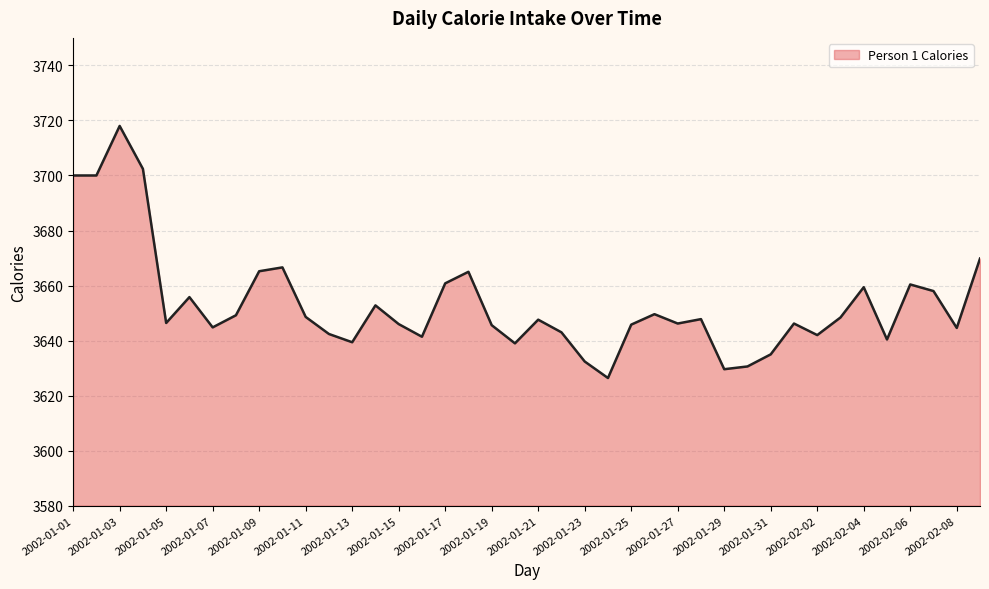

What is the maximum value shown in the chart?

3718.0